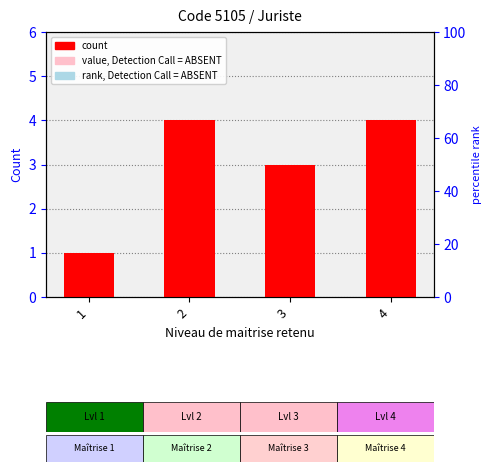

What is the greatest value displayed?

4